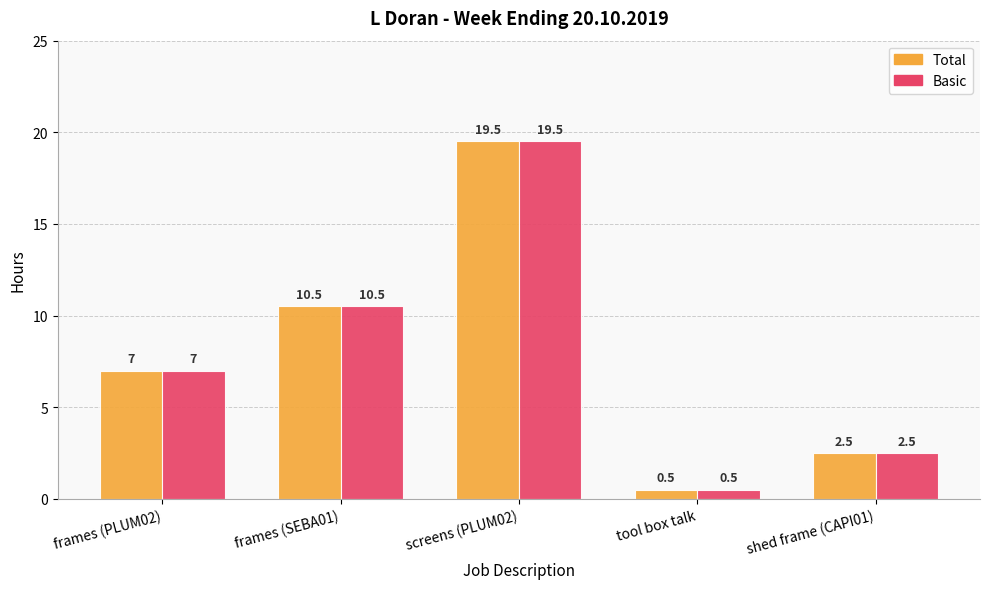

Reading left to right, what are all the values shown in this chart?

Total: 7.0	10.5	19.5	0.5	2.5
Basic: 7.0	10.5	19.5	0.5	2.5